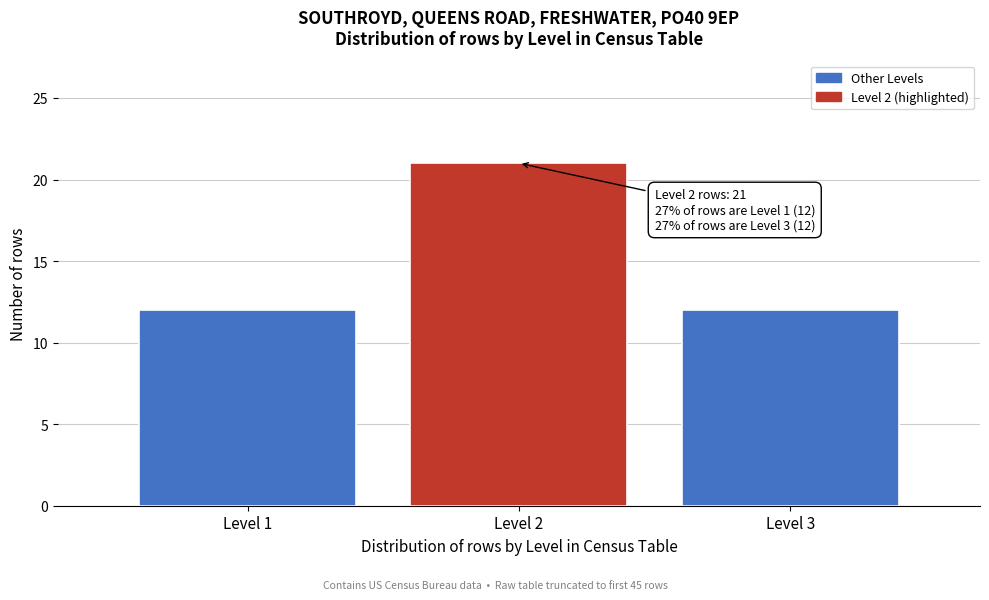

Reading left to right, transcribe all the data shown in this chart.

12	21	12